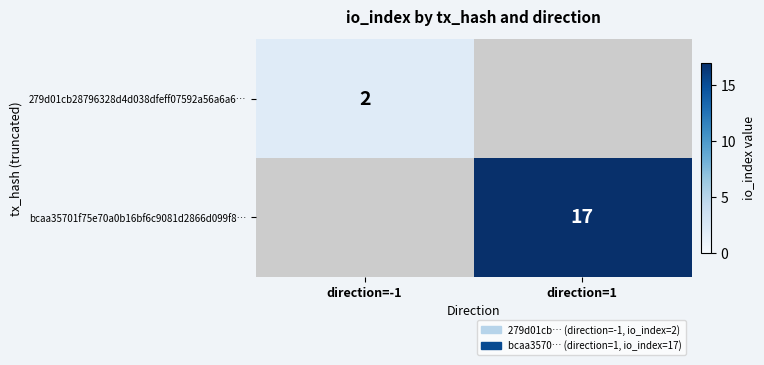

What is the difference between the maximum and minimum values in the bcaa35701f75e70a0b16bf6c9081d2866d099f8… series?

17